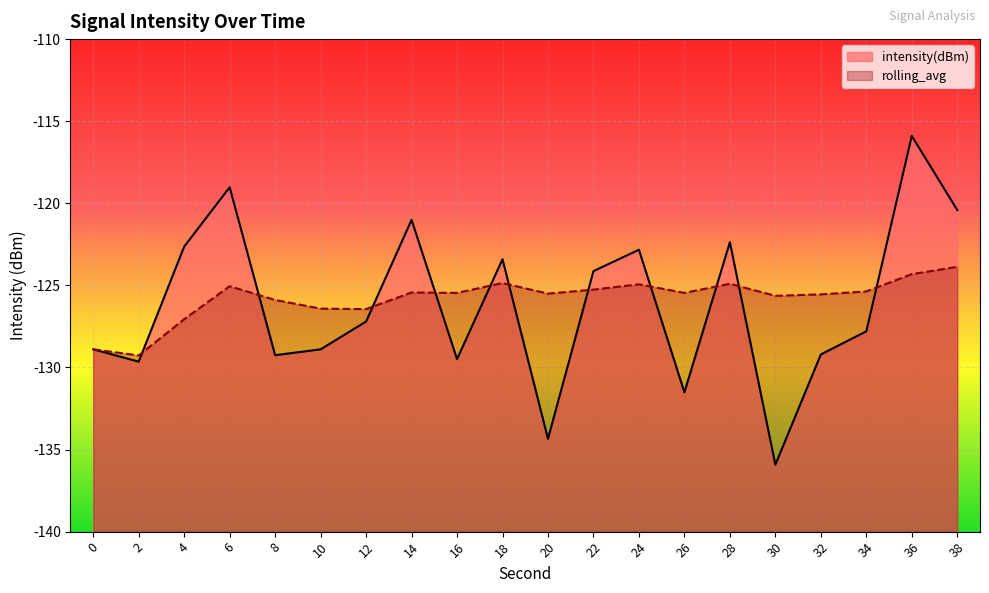

True or false: intensity(dBm) and rolling_avg intersect in this chart.

True